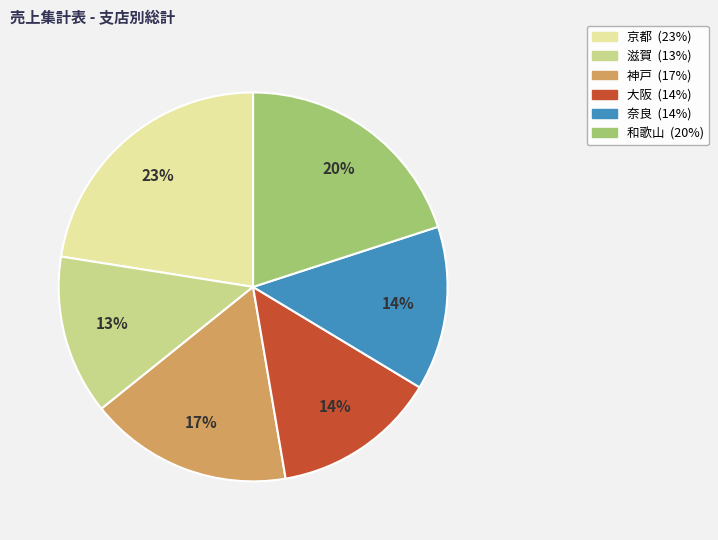

What is the largest slice in the pie chart?

京都